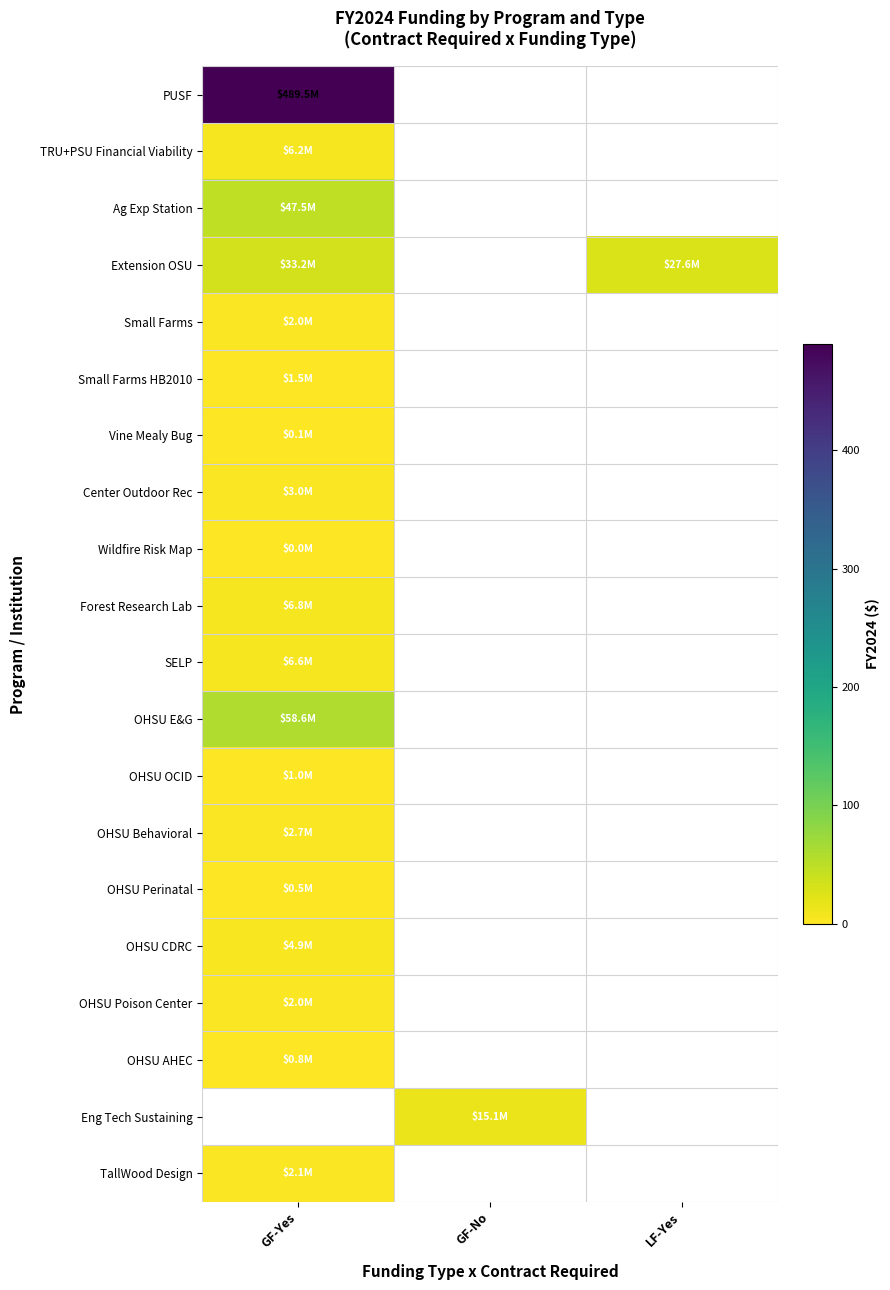

At which label is OHSU Behavioral closest to 2?

GF-Yes